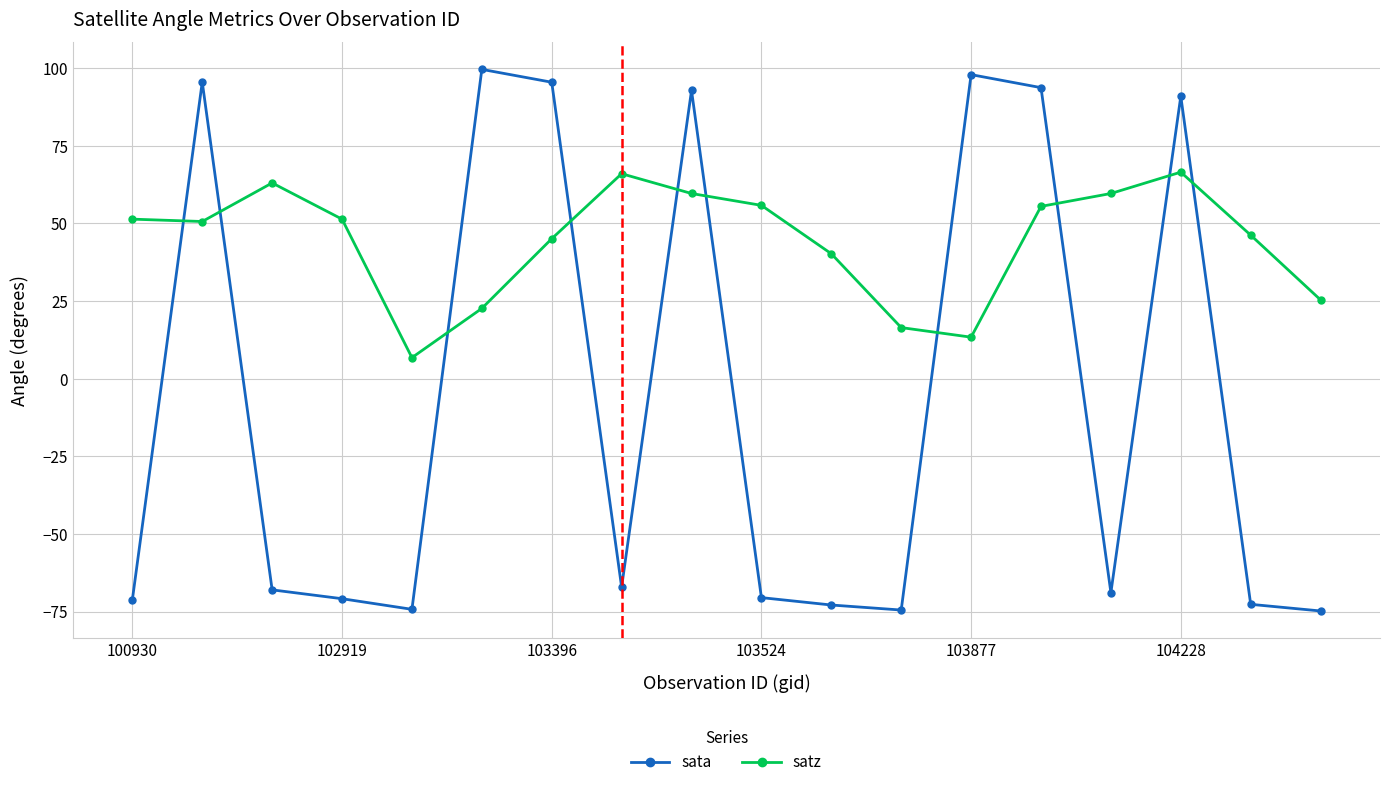

True or false: sata has more than 1 interior local peaks.

True